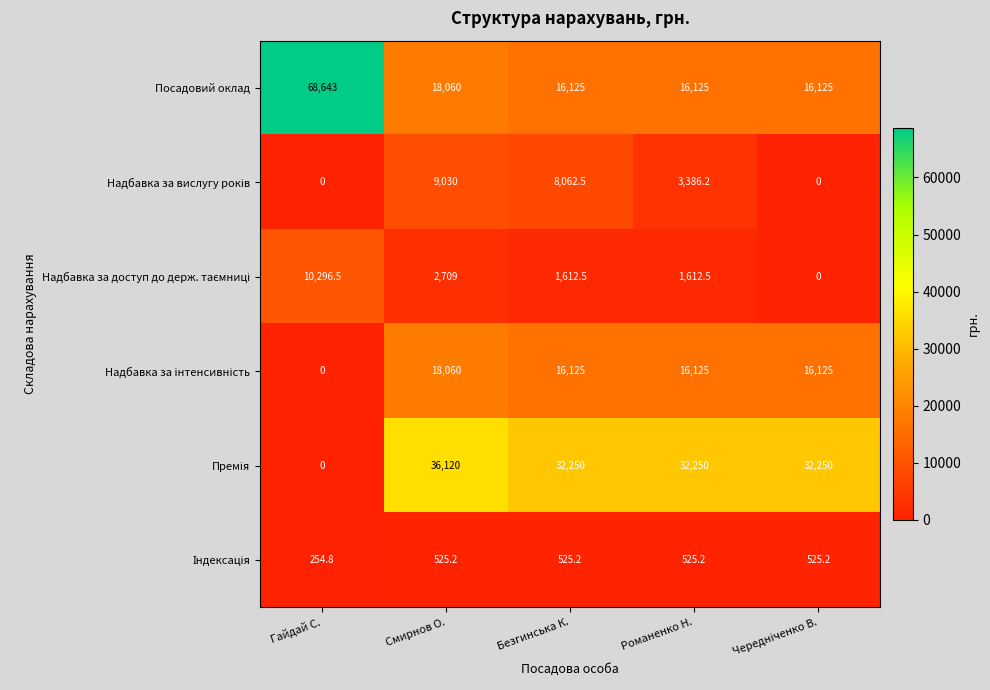

Which category has the highest value across all series?

Гайдай С.